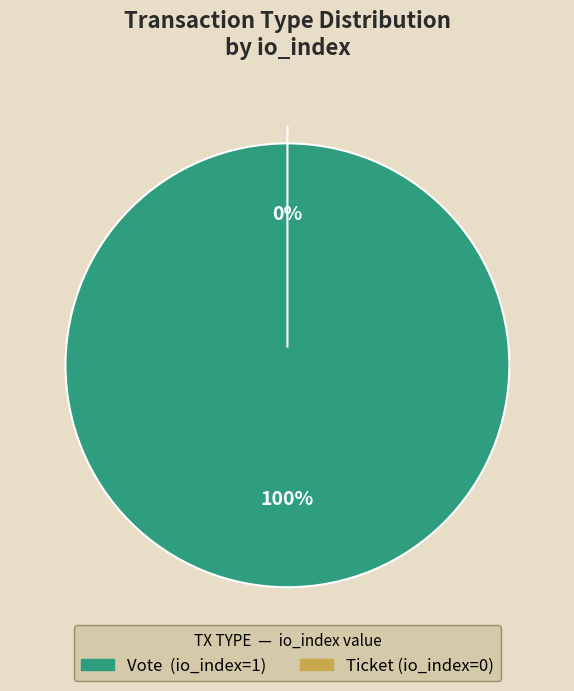

Which has a higher value, Vote or Ticket?

Vote